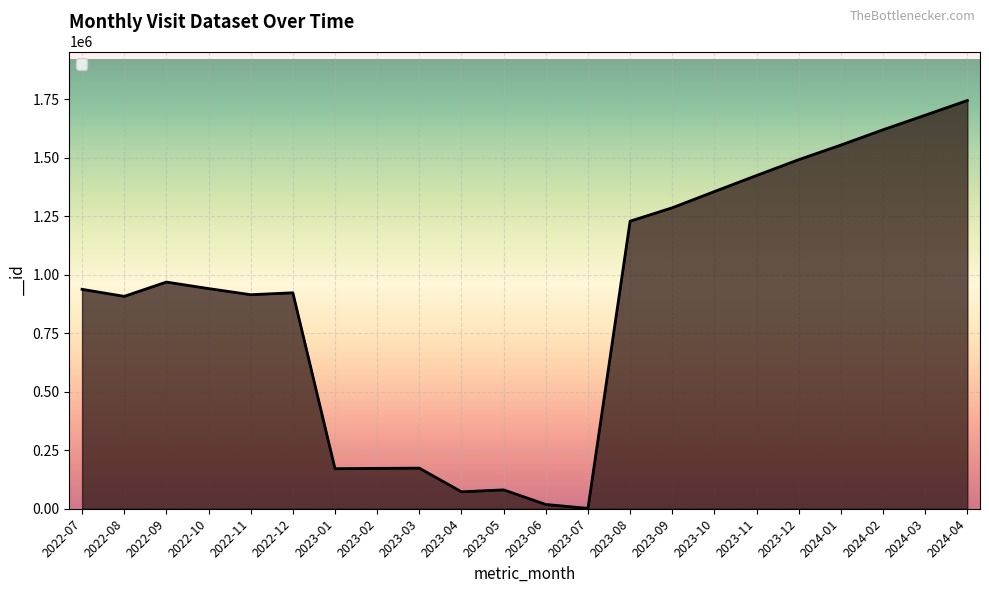

What is the minimum value shown in the chart?

1571